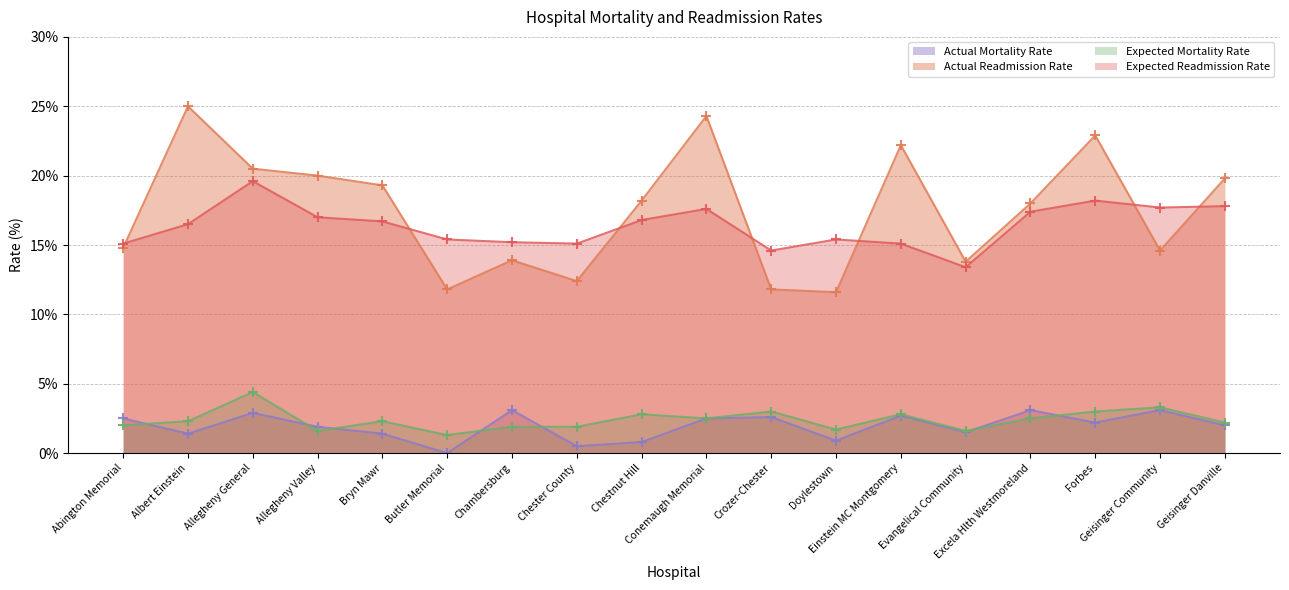

What are all the series names shown in the legend?

Actual Mortality Rate, Actual Readmission Rate, Expected Mortality Rate, Expected Readmission Rate